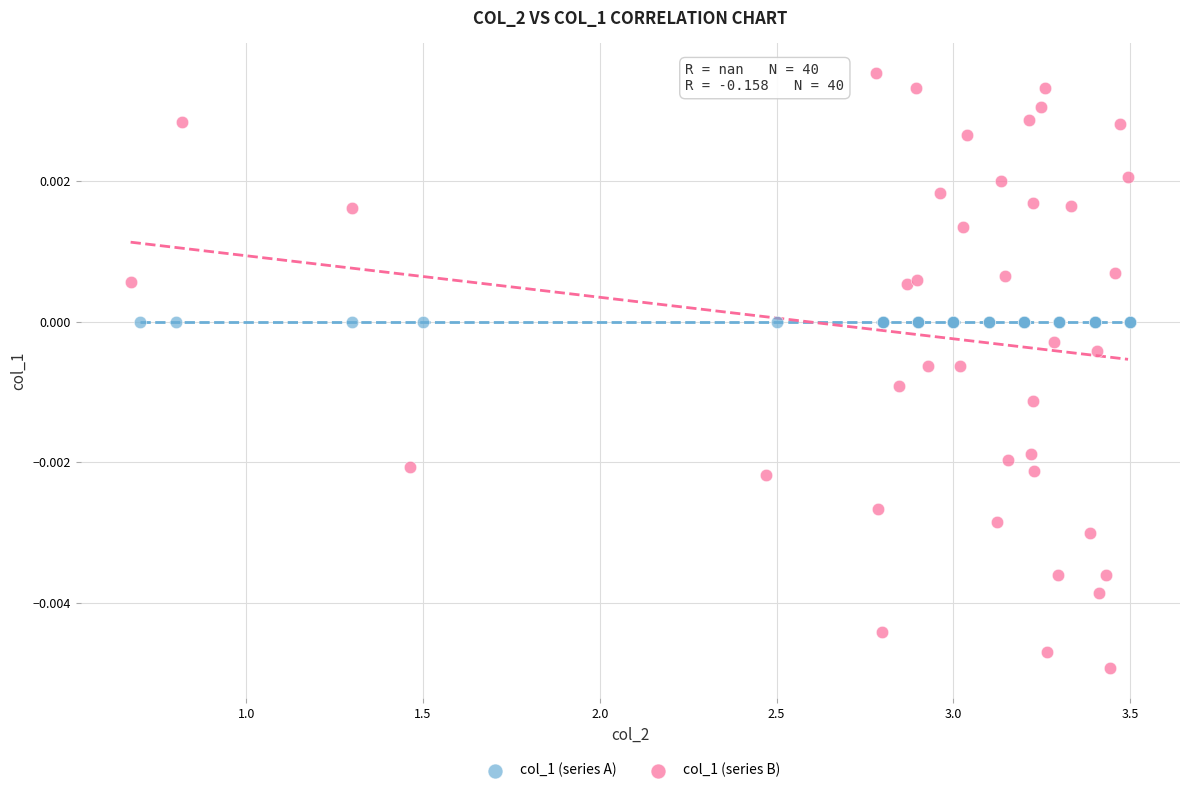

Which series reaches the maximum Y coordinate?

col_1 (series B)